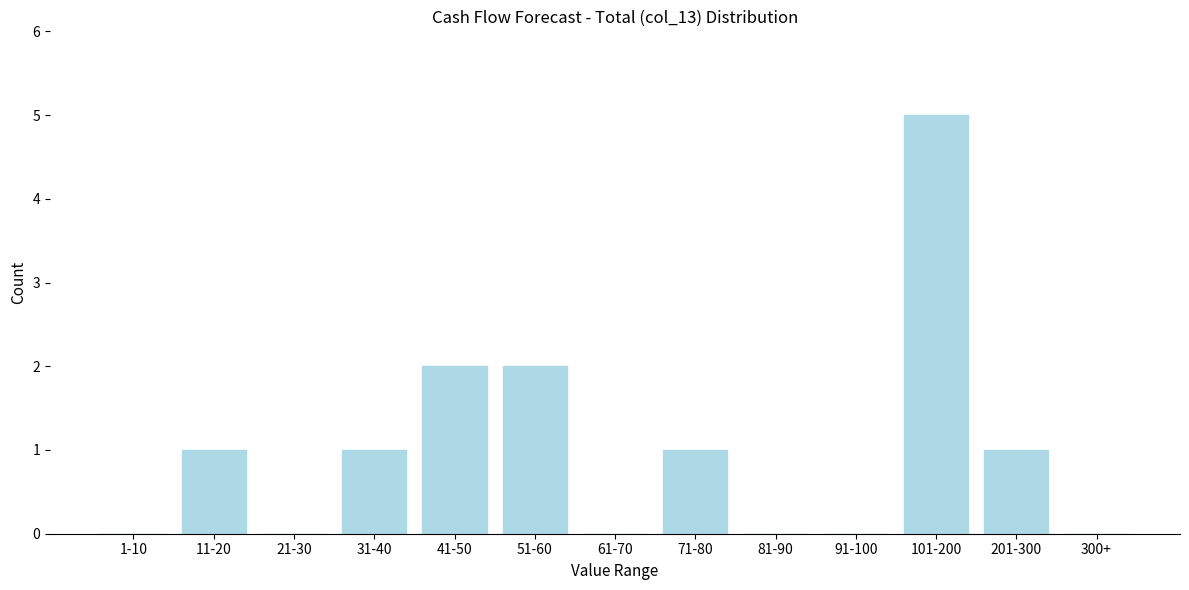

Reading left to right, list all the values displayed in this chart.

1-10=0	11-20=1	21-30=0	31-40=1	41-50=2	51-60=2	61-70=0	71-80=1	81-90=0	91-100=0	101-200=5	201-300=1	300+=0